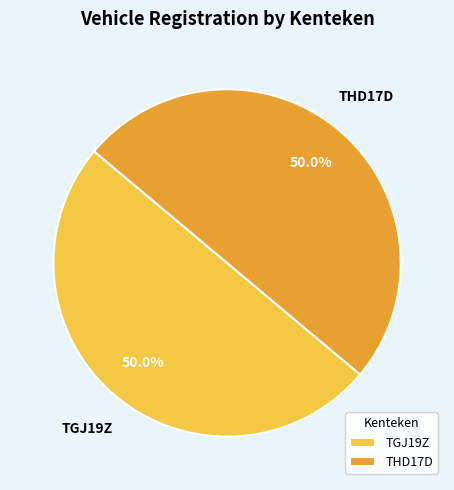

To the nearest percent, what percentage of the pie is TGJ19Z?

50%